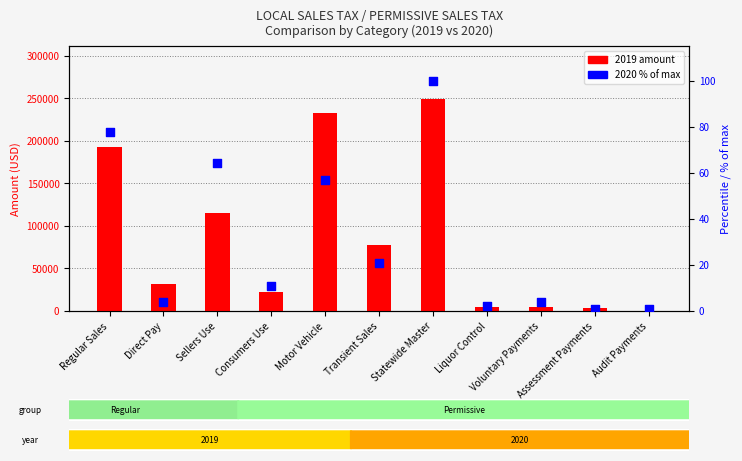

At which category is the sum across all series the highest?

Statewide Master